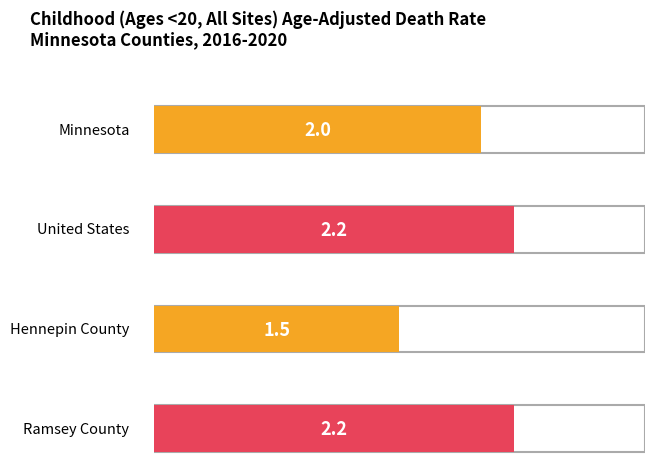

Reading left to right, transcribe all the data shown in this chart.

Minnesota=2.0	United States=2.2	Hennepin County=1.5	Ramsey County=2.2